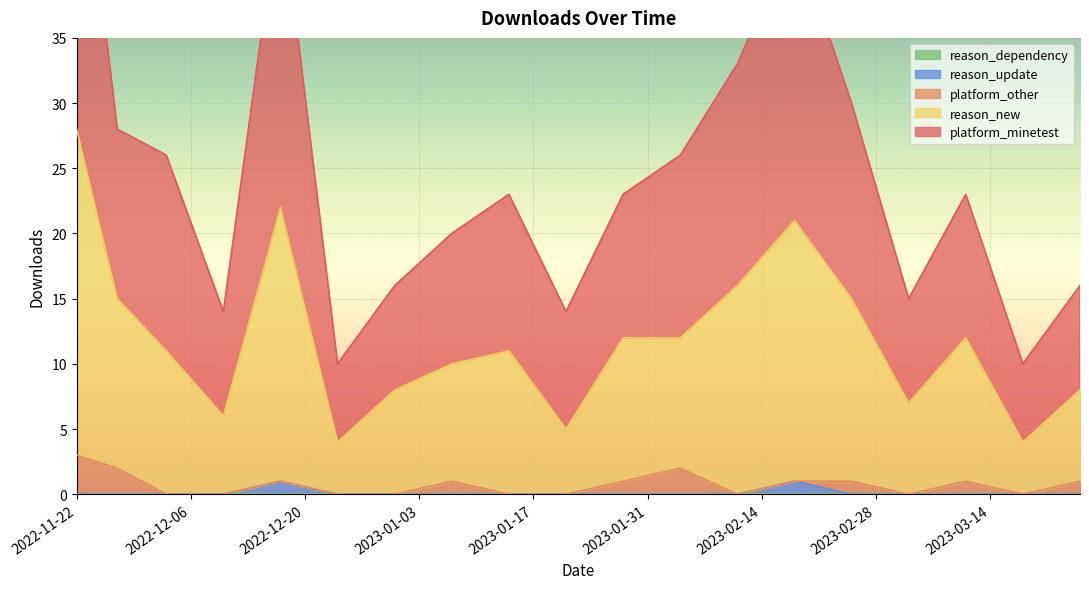

True or false: platform_minetest and reason_new intersect in this chart.

False